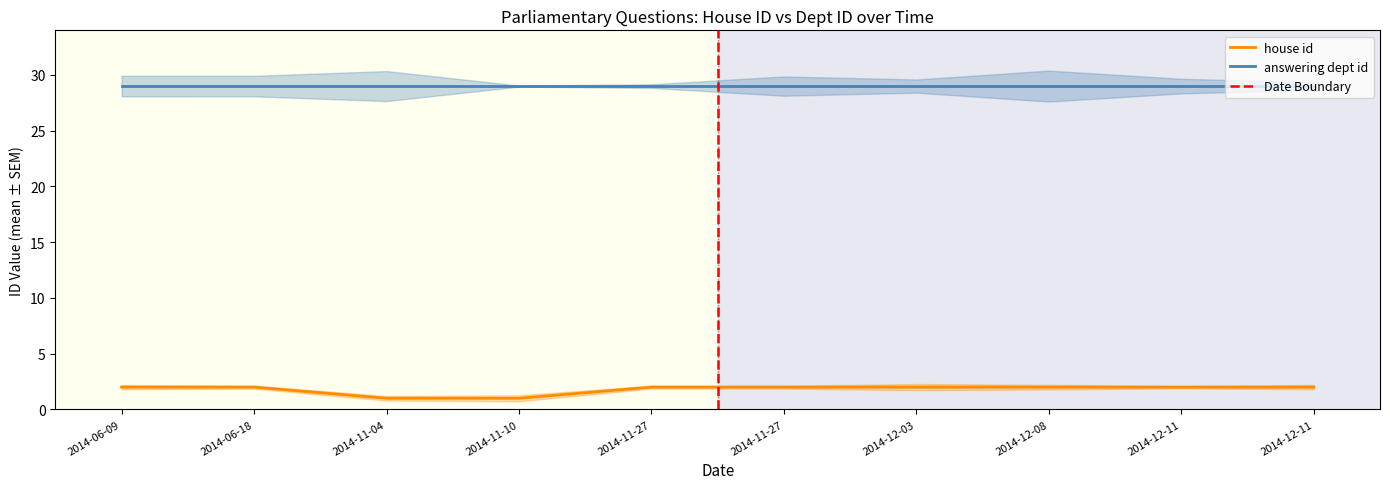

True or false: the data shows 3 at 2014-06-09.

False